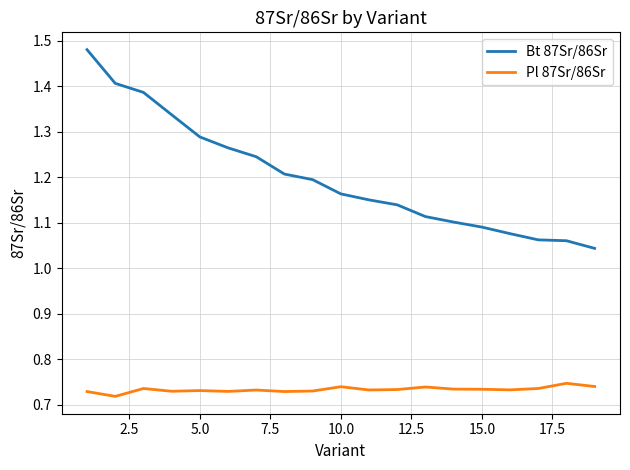

True or false: Bt 87Sr/86Sr and Pl 87Sr/86Sr intersect in this chart.

False